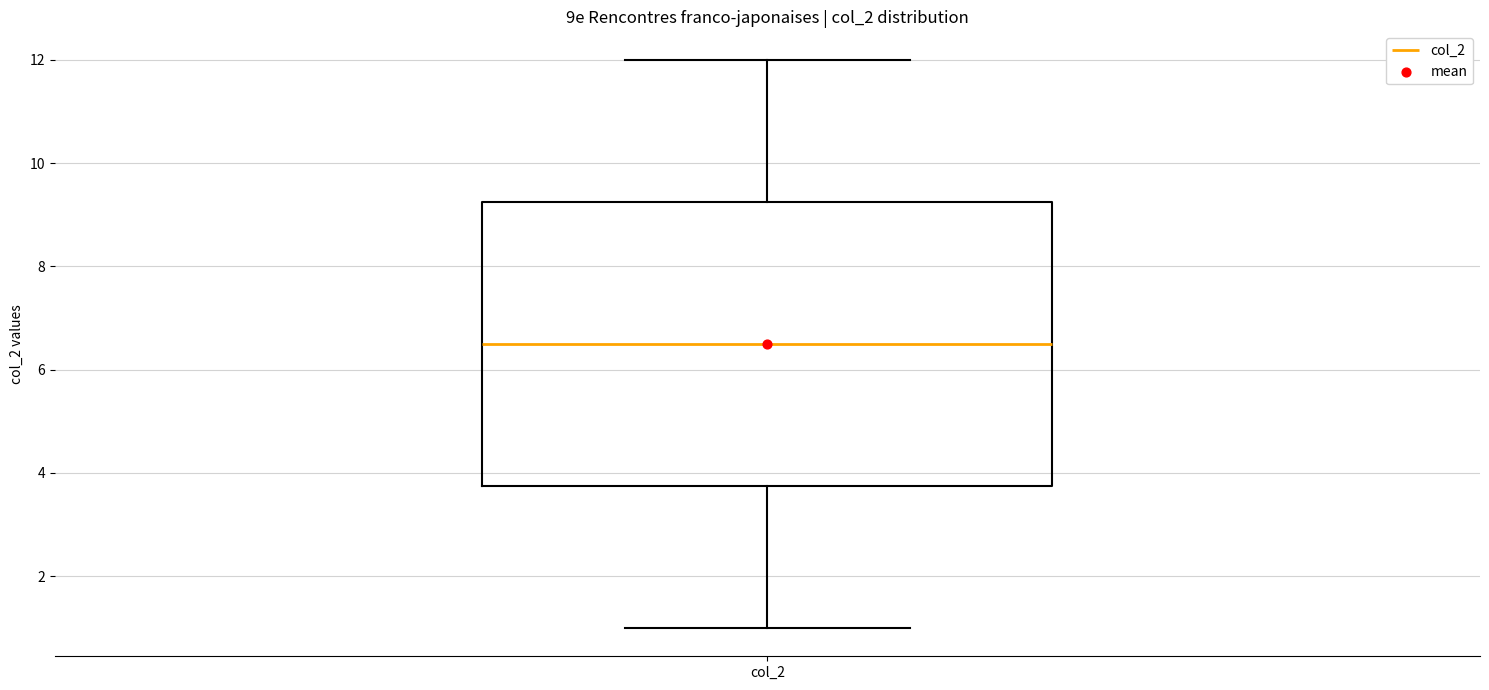

Transcribe this box plot: give where the median line is, the range the box spans, and where the two whiskers end, as read against the y-axis. The values are not printed on the chart, so give them approximately, as read against the axis.

median 6.6, box 3.8 to 9.2, whiskers 1.0 to 12.0